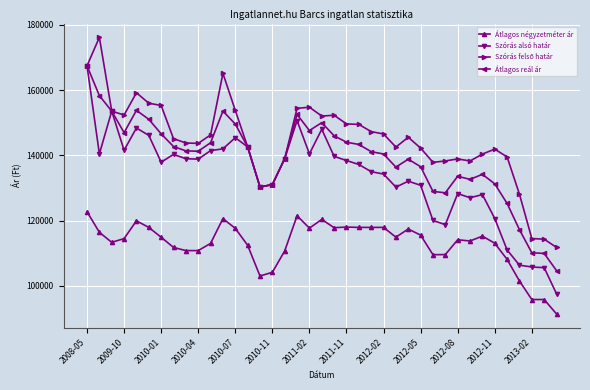

How many distinct data groups are displayed?

4